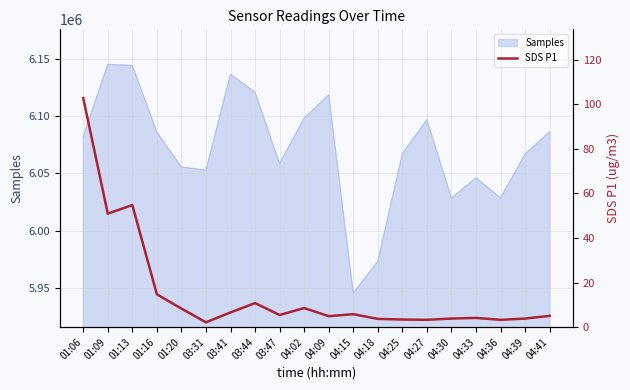

What is the value of the 18th point from the left?

3.3